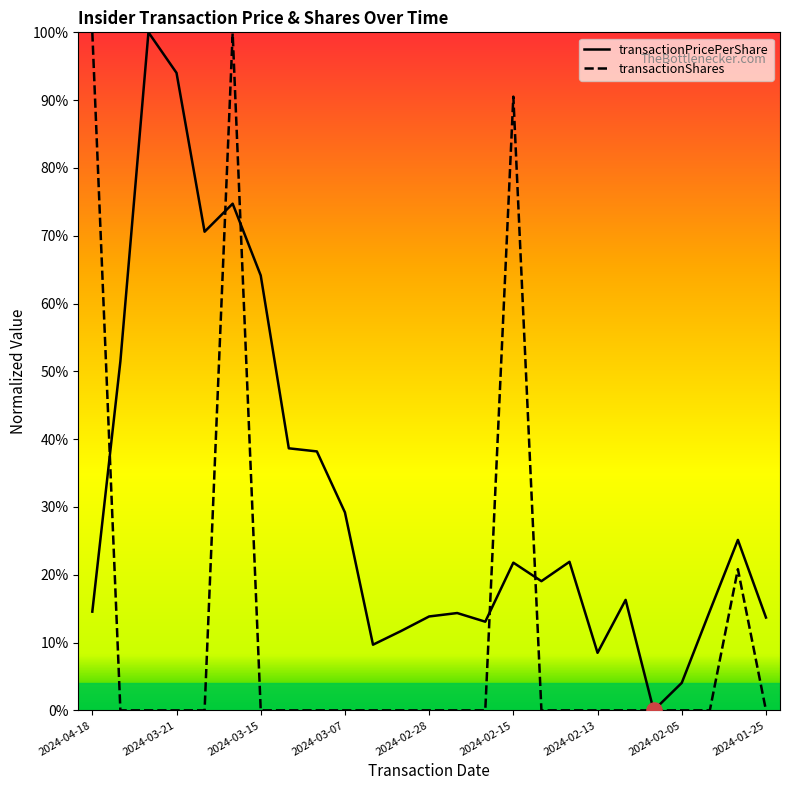

Does the chart have visible grid lines?

No